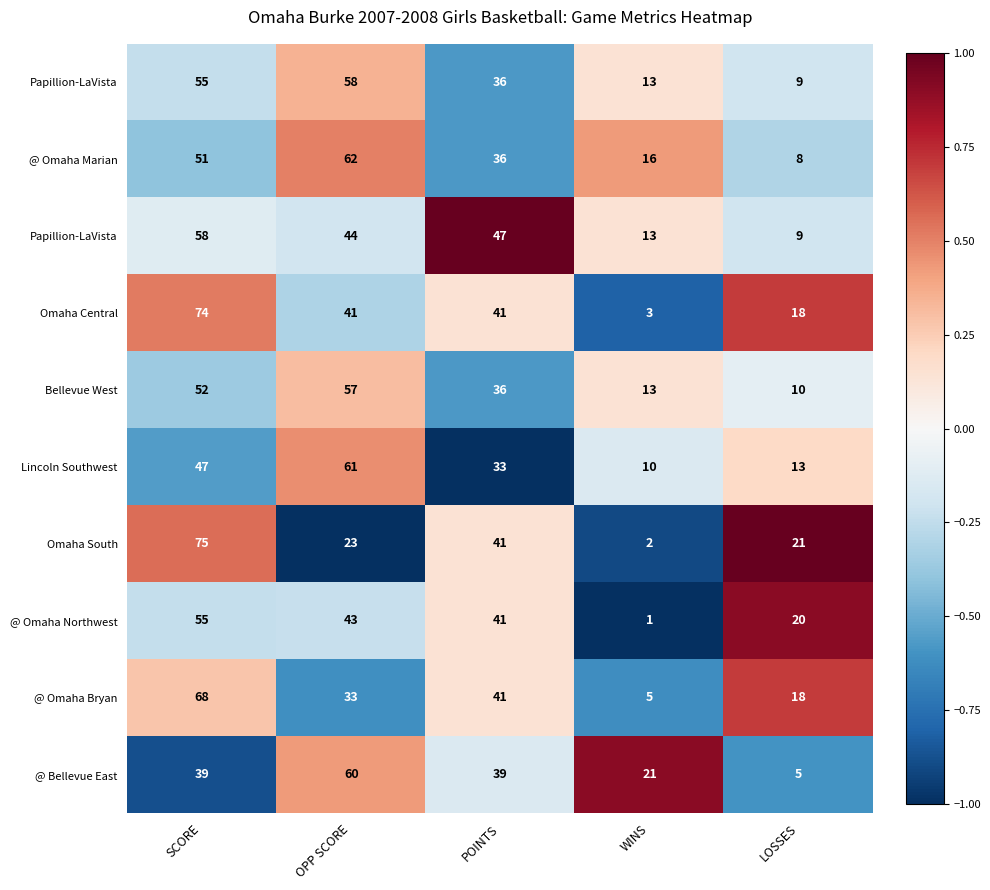

What is the total value across all series at SCORE?

-1.4